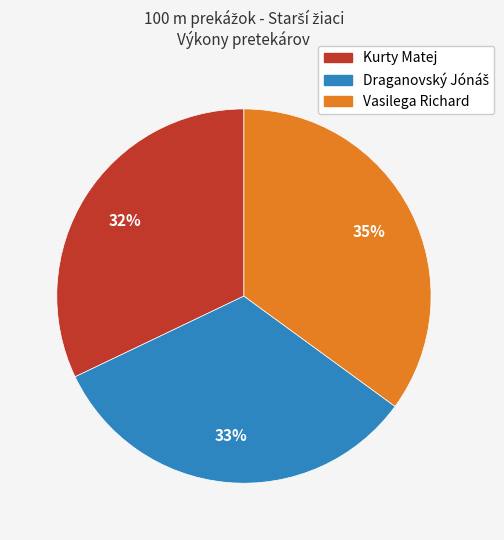

To the nearest percent, what is the difference between the largest and smallest slice percentages?

3%